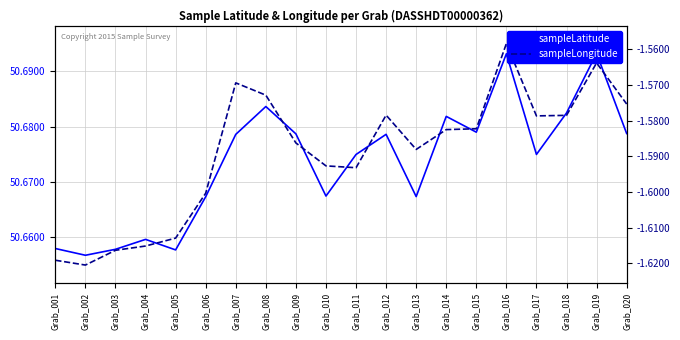

True or false: sampleLatitude has more than 1 points higher than both neighbors.

True